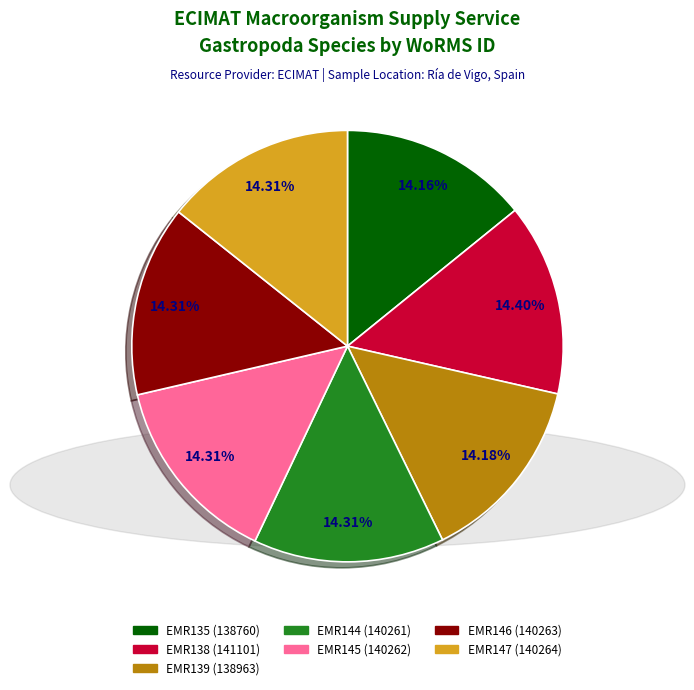

How many segments does this pie chart have?

7